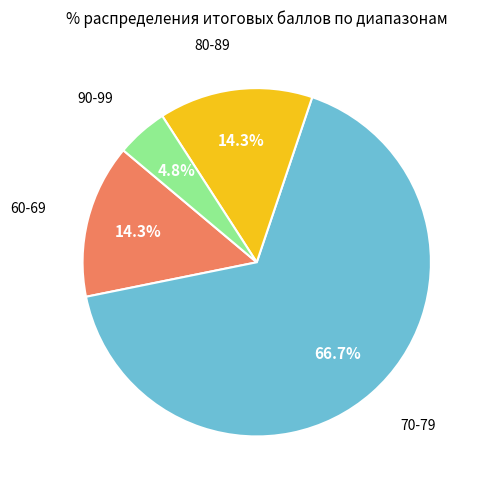

How many segments does this pie chart have?

4